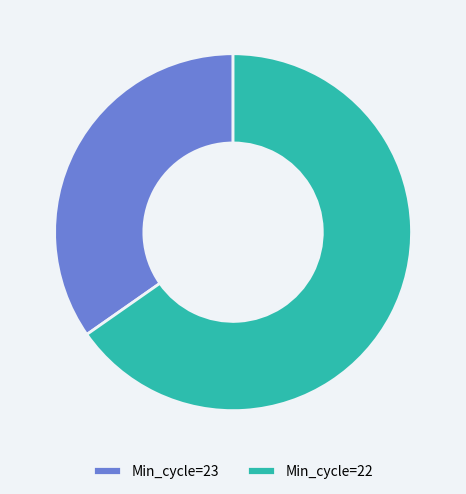

How many segments does this pie chart have?

2